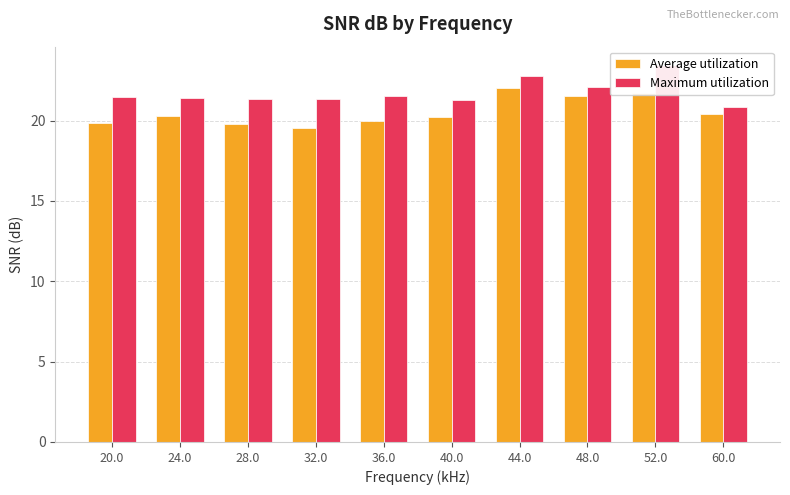

Rank the series by their average value, from lowest to highest.

Average utilization, Maximum utilization